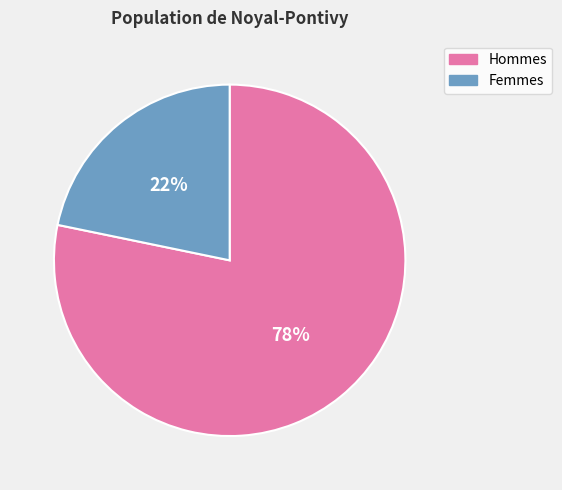

To the nearest percent, what is the difference between the largest and smallest slice percentages?

56%